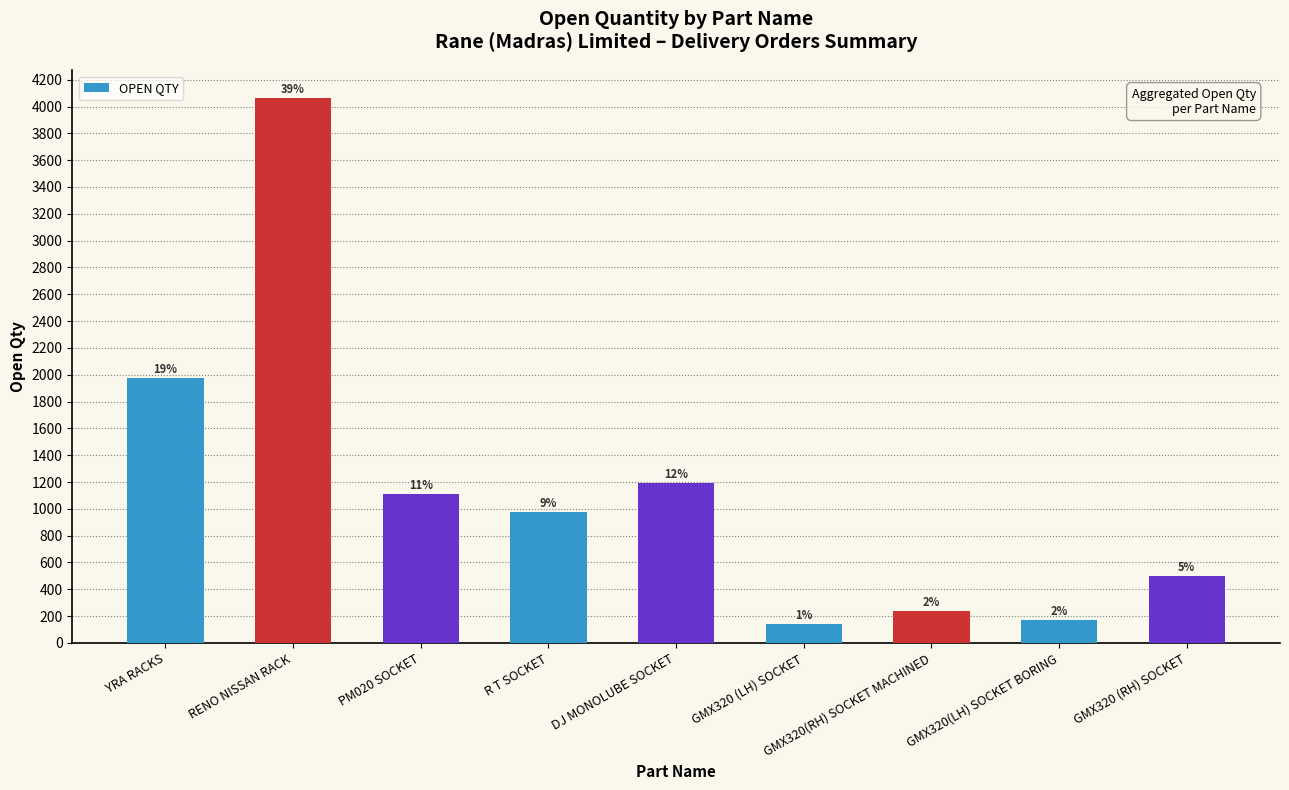

Which label corresponds to the largest value in the chart?

RENO NISSAN RACK